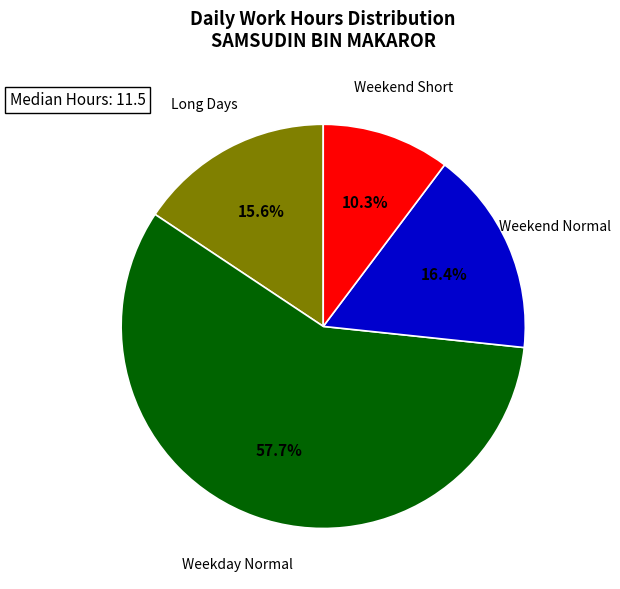

Is Weekday Normal the majority of the pie?

Yes